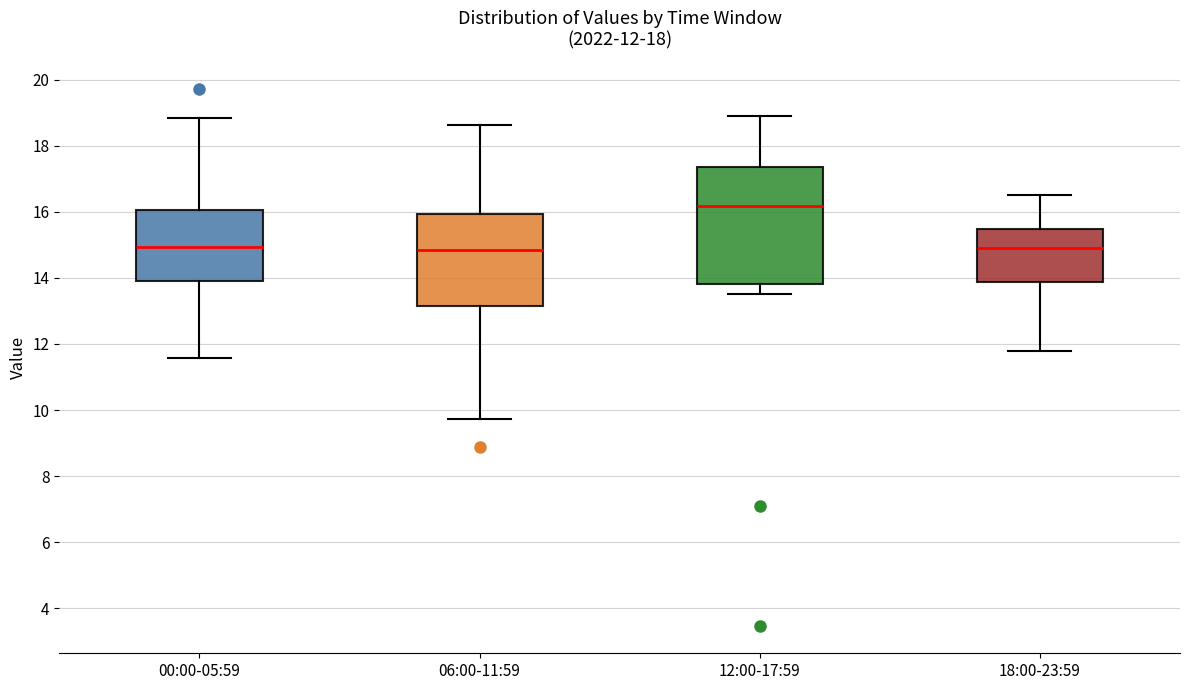

Which box is the tallest, from its lower edge to its upper edge?

12:00-17:59